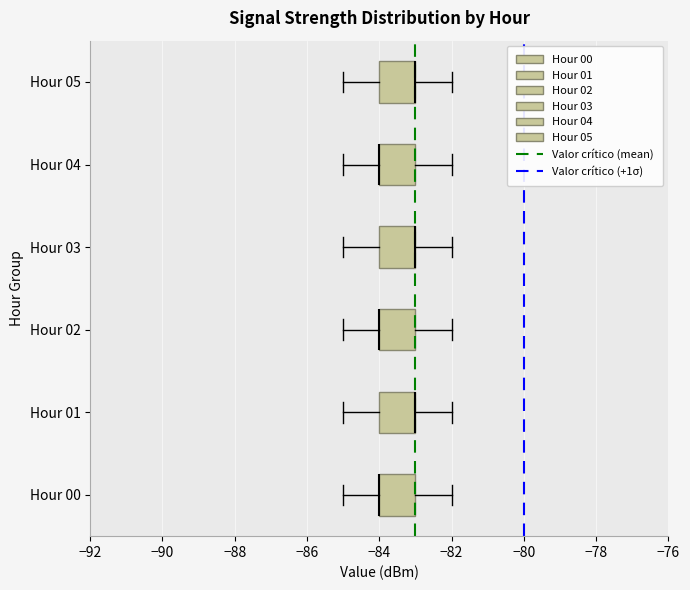

Reading bottom to top, transcribe this box plot: for each box, give where its median line is, the range the box spans, and where its two whiskers end, as read against the x-axis. The values are not printed on the chart, so give them approximately, as read against the axis.

Hour 00: median -84 (drawn on the box's left edge), box -84 to -83, whiskers -85 to -82
Hour 01: median -83 (drawn on the box's right edge), box -84 to -83, whiskers -85 to -82
Hour 02: median -84 (drawn on the box's left edge), box -84 to -83, whiskers -85 to -82
Hour 03: median -83 (drawn on the box's right edge), box -84 to -83, whiskers -85 to -82
Hour 04: median -84 (drawn on the box's left edge), box -84 to -83, whiskers -85 to -82
Hour 05: median -83 (drawn on the box's right edge), box -84 to -83, whiskers -85 to -82